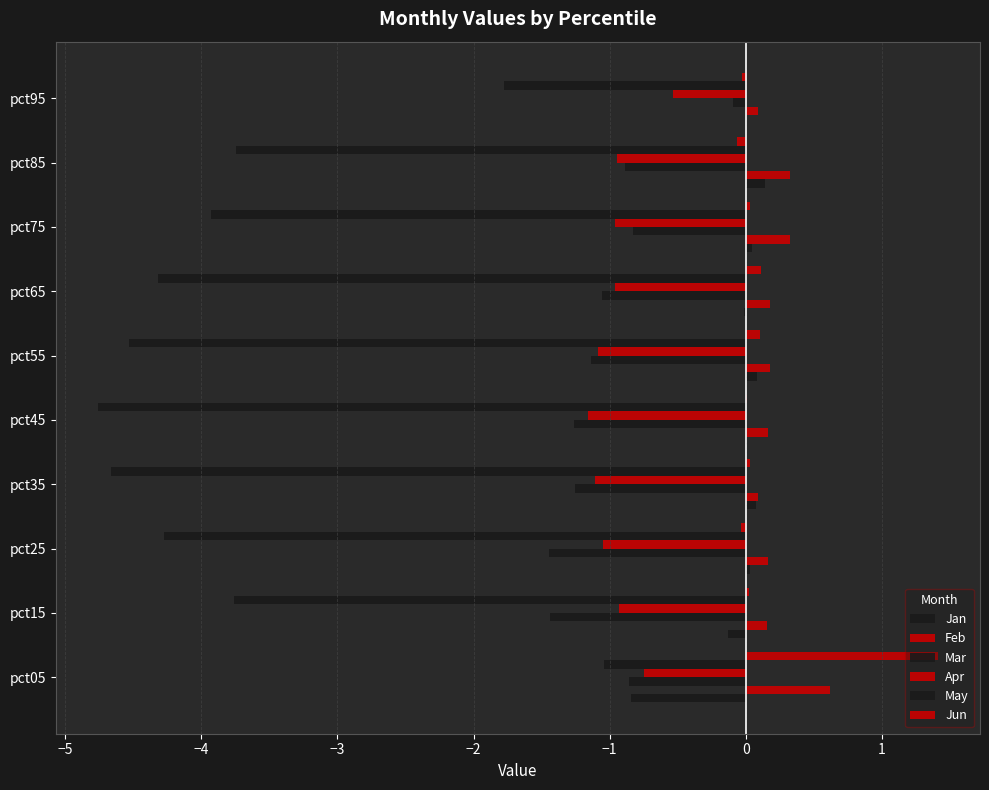

How many distinct data groups are displayed?

6